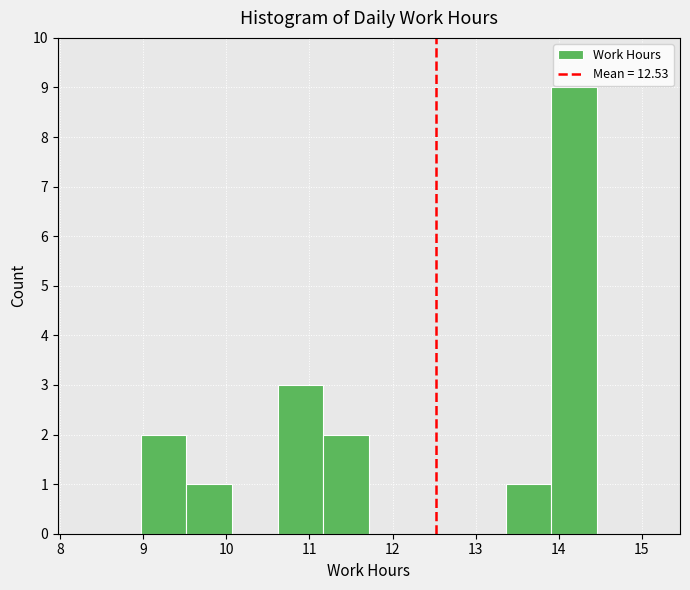

What is the height of the bar covering 13.4 to 13.9 on the x-axis? Neither the bar edges nor the heights are printed on the chart, so give them approximately, as read against the axes.

1